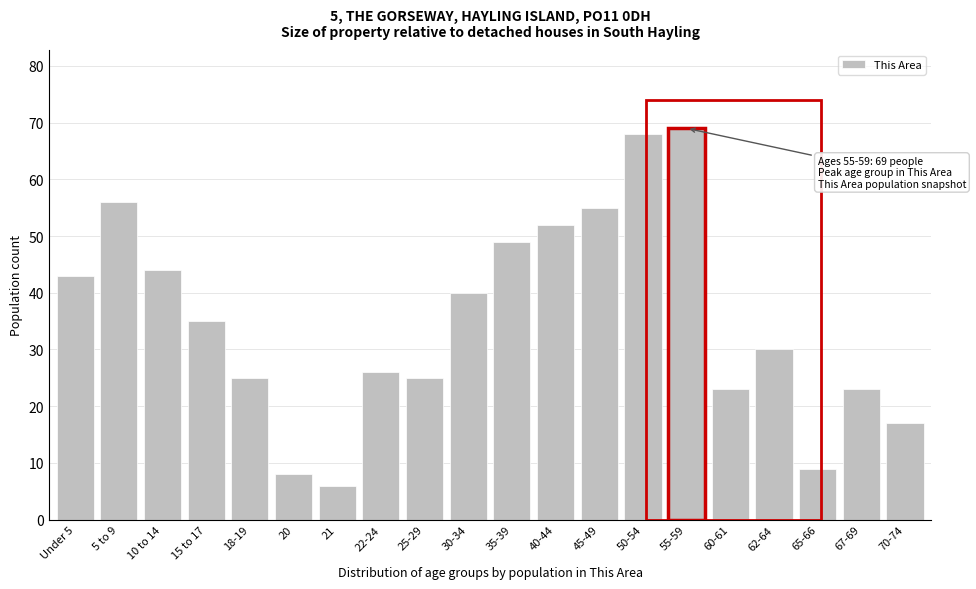

Reading left to right, transcribe all the data shown in this chart.

43	56	44	35	25	8	6	26	25	40	49	52	55	68	69	23	30	9	23	17